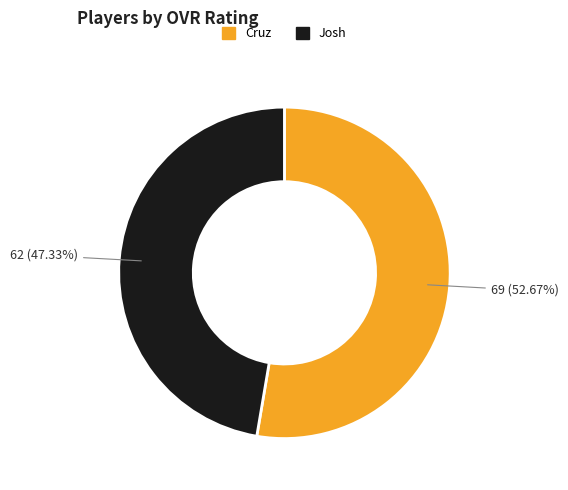

Which slice is the smallest?

Josh